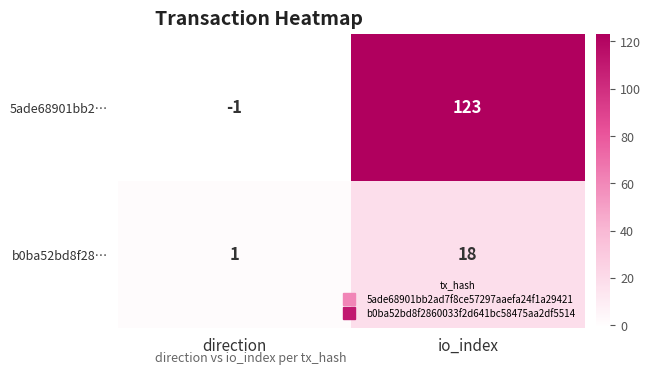

At which category is the sum across all series the highest?

io_index